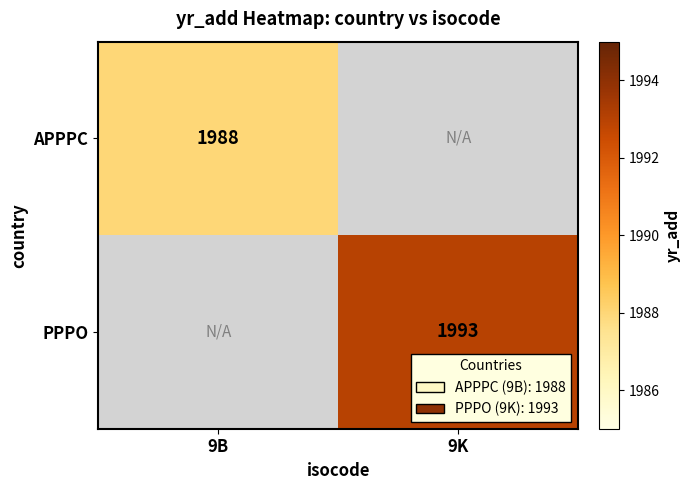

The value of PPPO at 9K is 947. True or false?

False